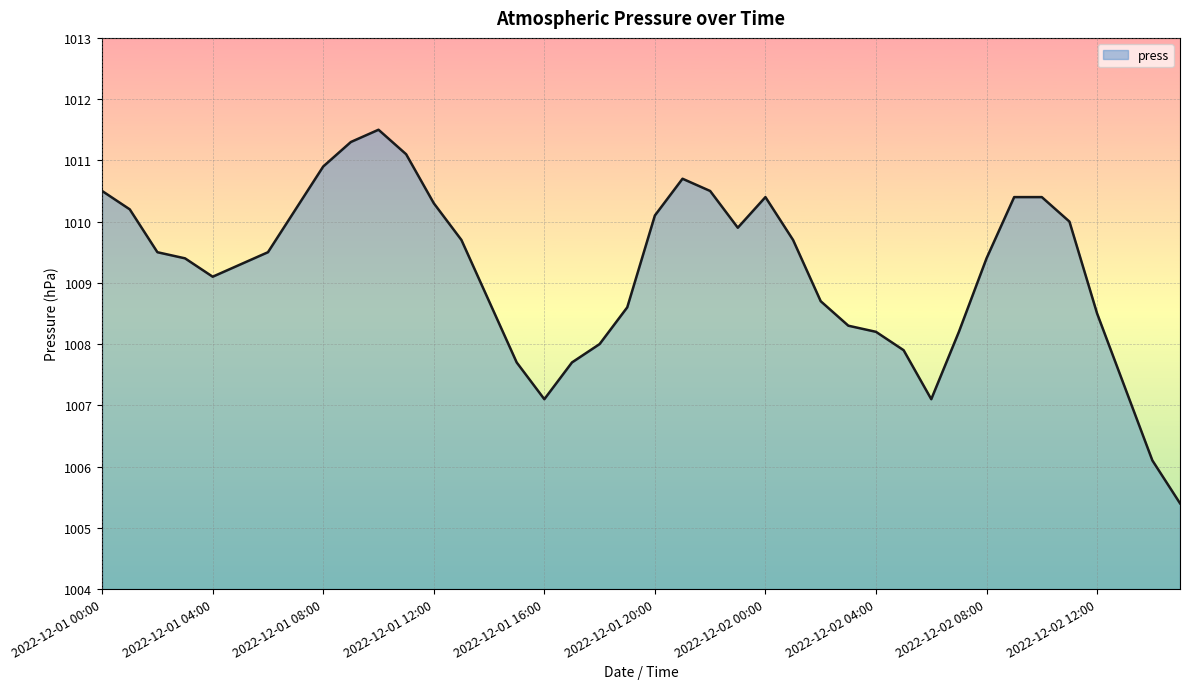

What is the difference between the maximum and minimum values?

6.1